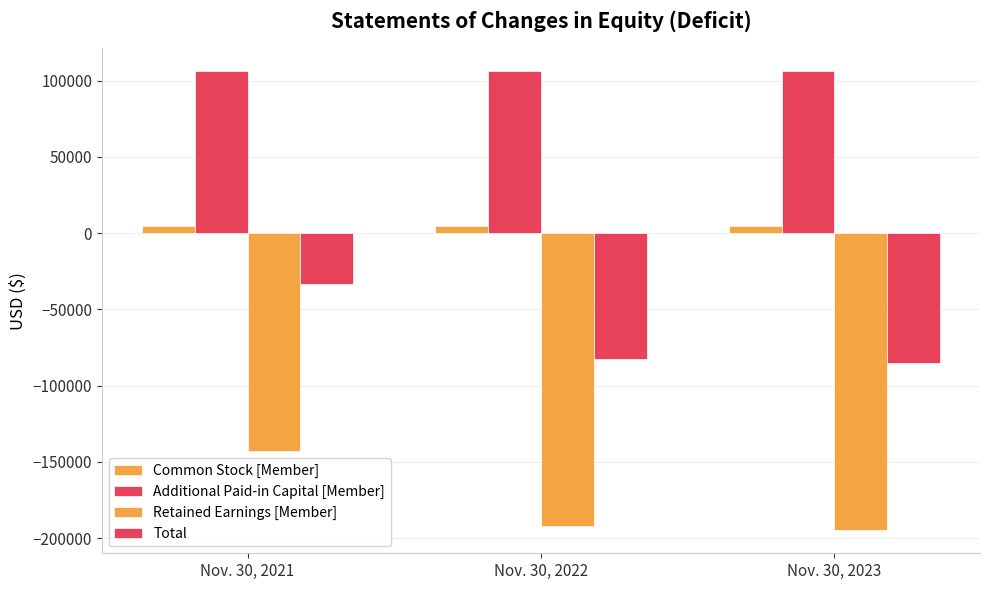

How many data points in Total are less than -82329?

1